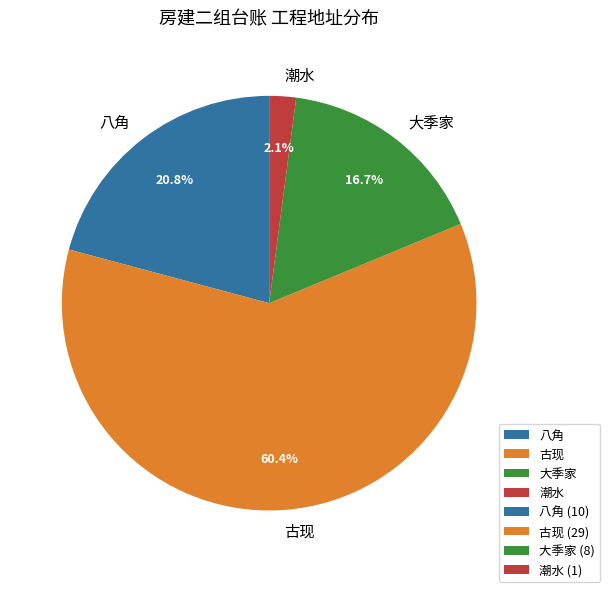

What is the ratio of the value at 大季家 to the value at 潮水?

8.0